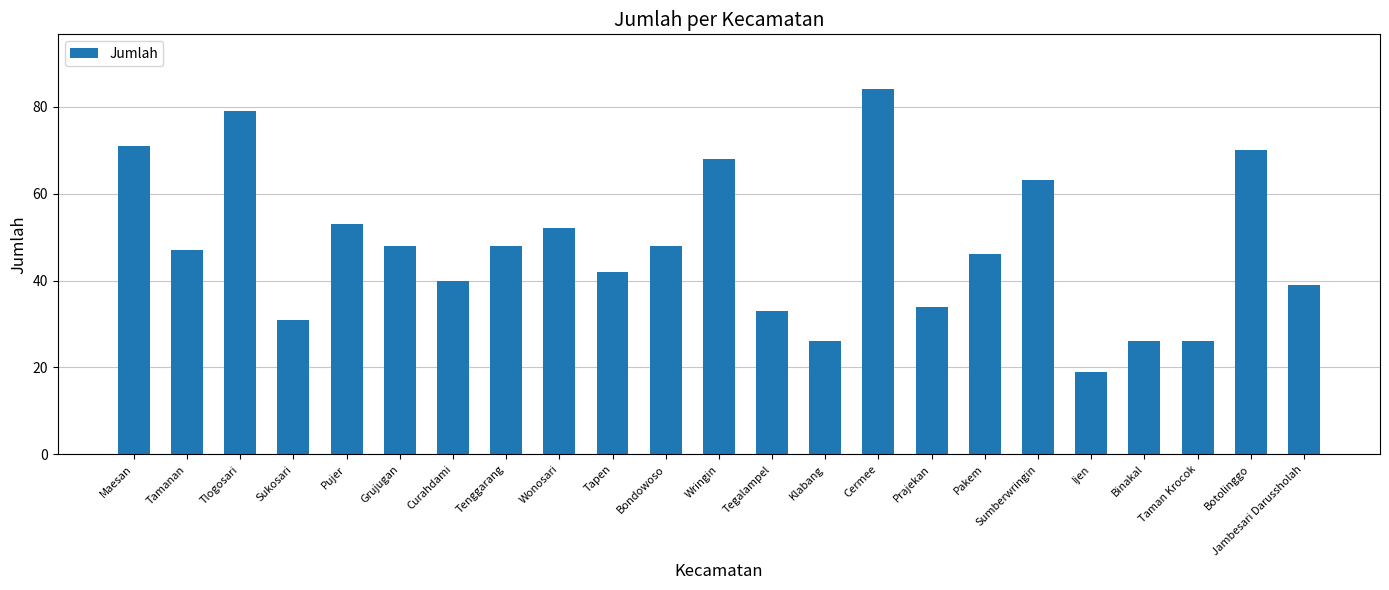

Which has a higher value, Prajekan or Binakal?

Prajekan